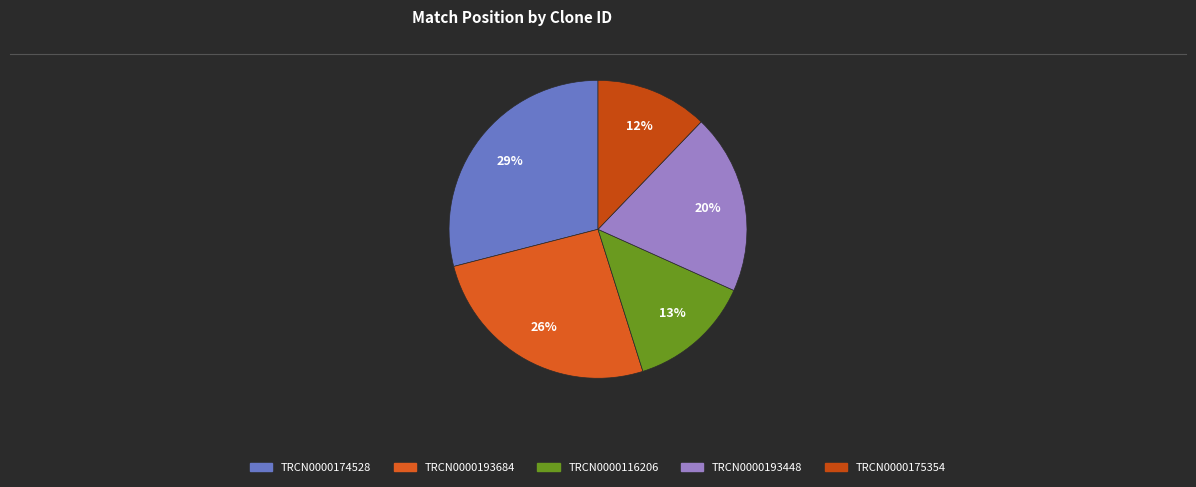

To the nearest percent, what portion does TRCN0000116206 represent?

13%